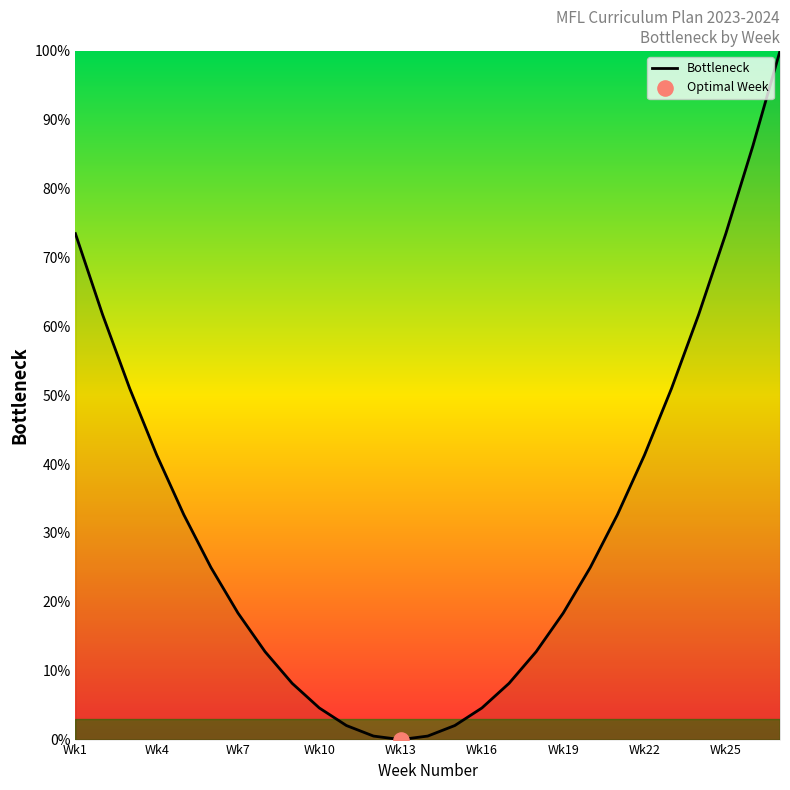

What is the difference between the maximum and minimum values?

100.0